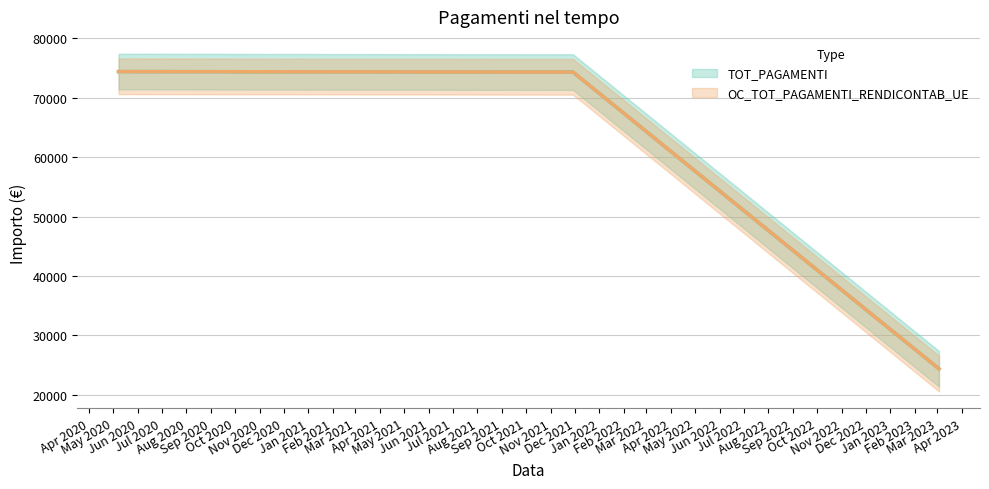

What are all the series names shown in the legend?

TOT_PAGAMENTI (line), OC_TOT_PAGAMENTI_RENDICONTAB_UE (line)